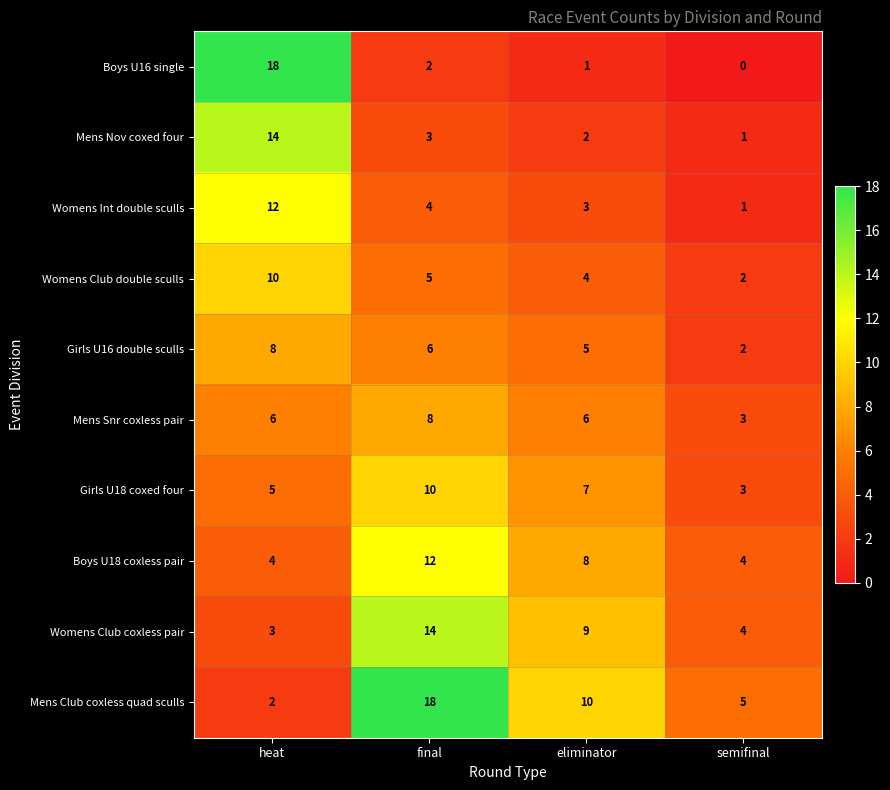

True or false: Womens Int double sculls has a value of 4 at final.

True